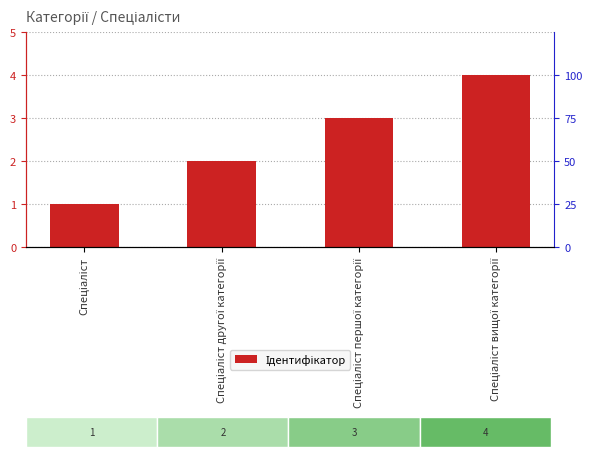

Which label corresponds to the largest value in the chart?

Спеціаліст вищої категорії